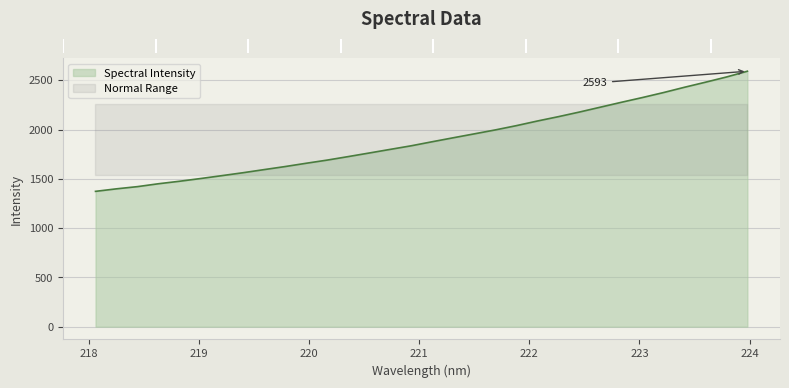

The chart shows a value of 1055.5 at 222.8355. True or false?

False